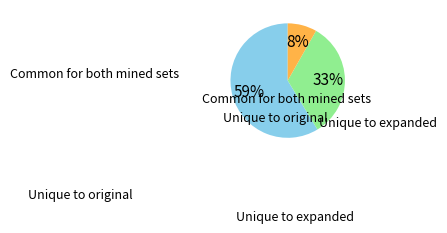

How many segments does this pie chart have?

3